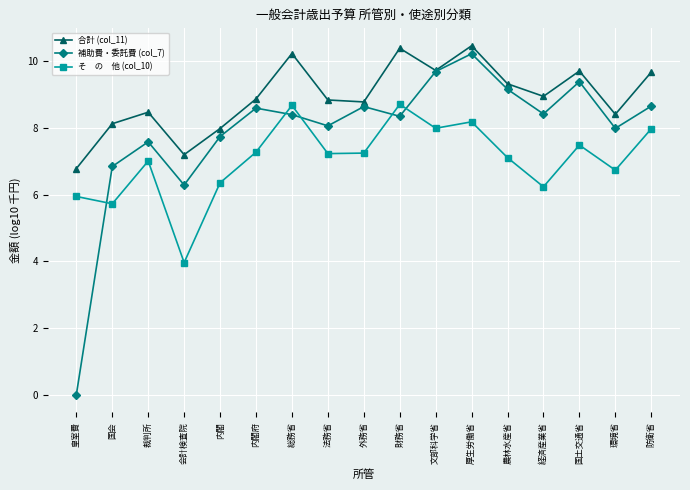

What is the spread (max minus min) of values at 外務省?

1.5